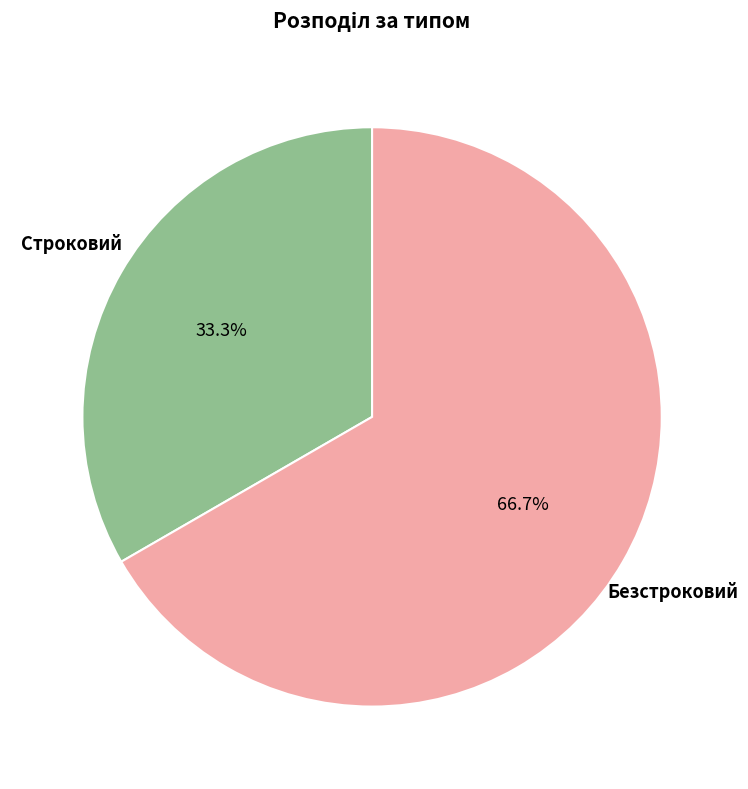

How many segments does this pie chart have?

2